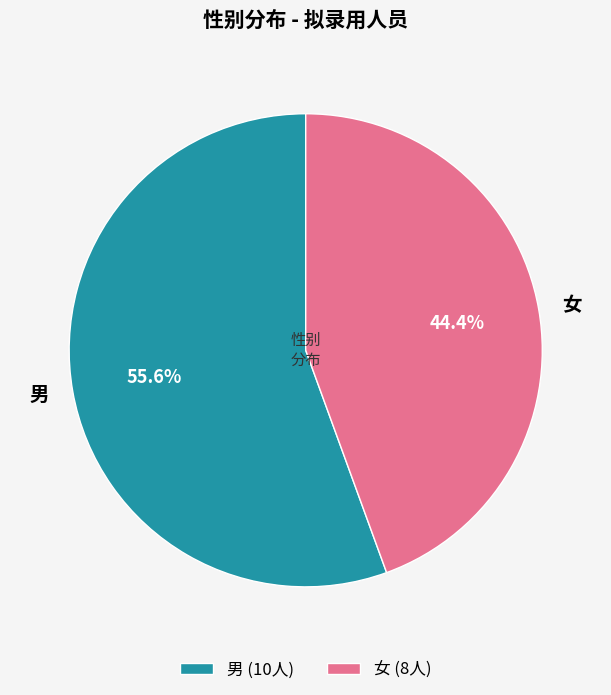

Which category has the smallest portion of the pie?

女